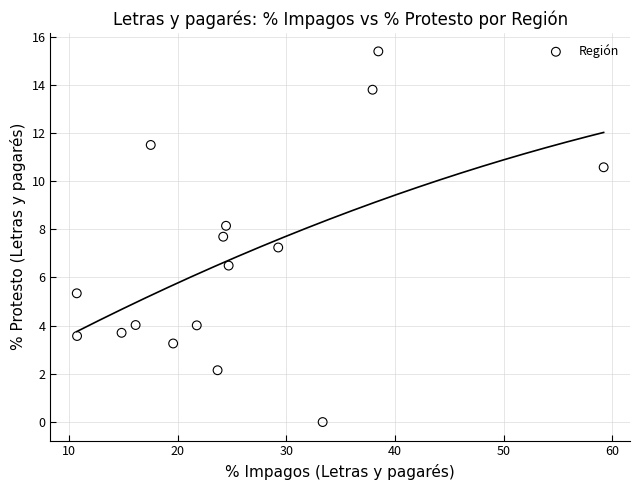

What is the range of Y values (max minus min)?

15.4